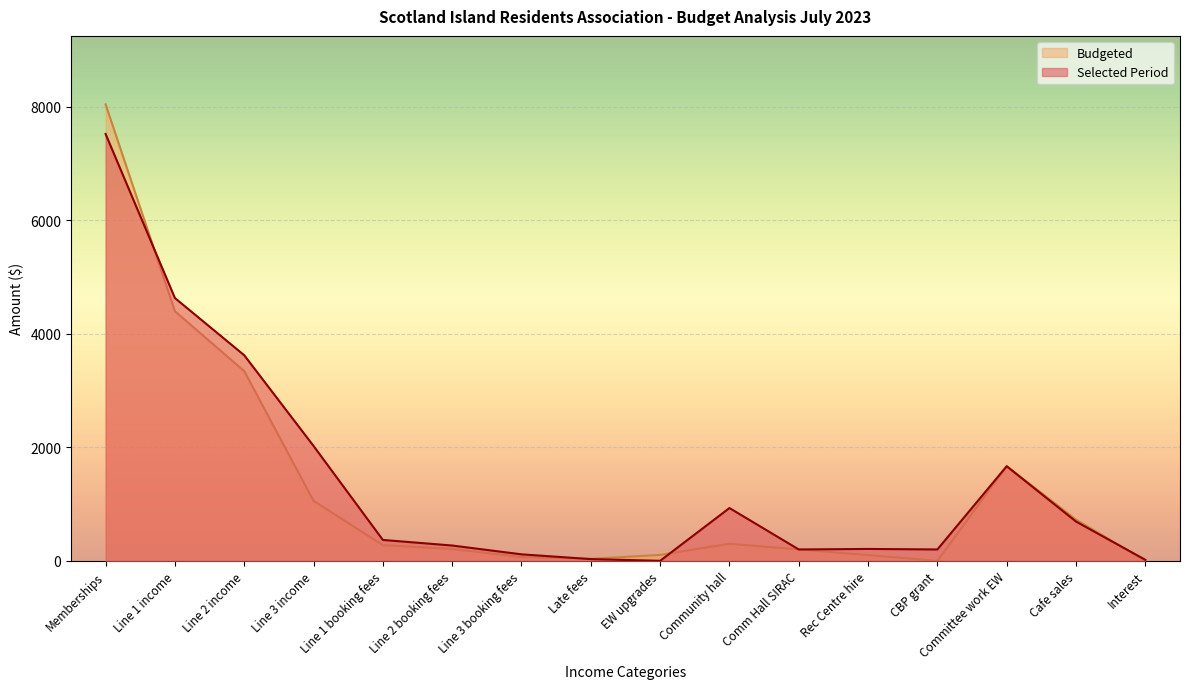

At which label is Budgeted closest to 4022?

Line 1 income